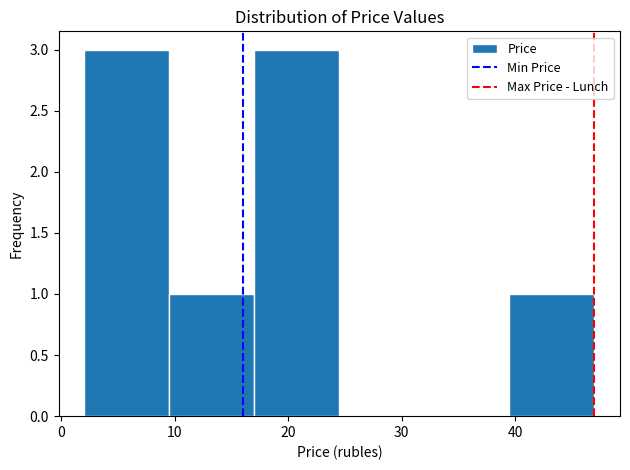

Reading left to right, transcribe this chart: for each bar, give the range it covers on the x-axis and its height. Neither the bar edges nor the heights are printed on the chart, so give them approximately, as read against the axes.

2.0 to 9.5: 3
9.5 to 17.0: 1
17.0 to 24.5: 3
24.5 to 32.0: 0
32.0 to 39.5: 0
39.5 to 47.0: 1